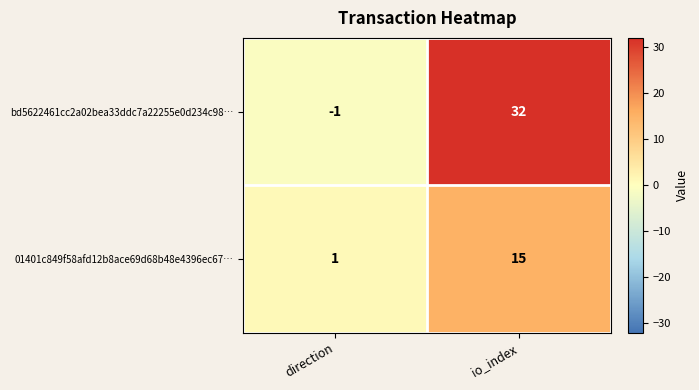

What is the minimum value shown in the chart?

-1